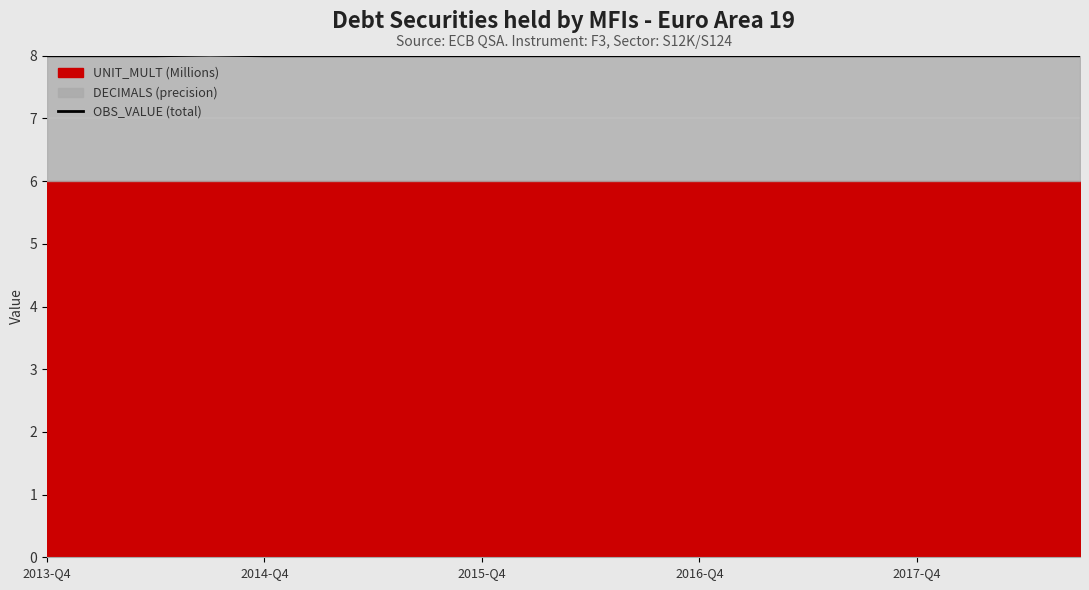

Count the values in the range 8 to 9.

20